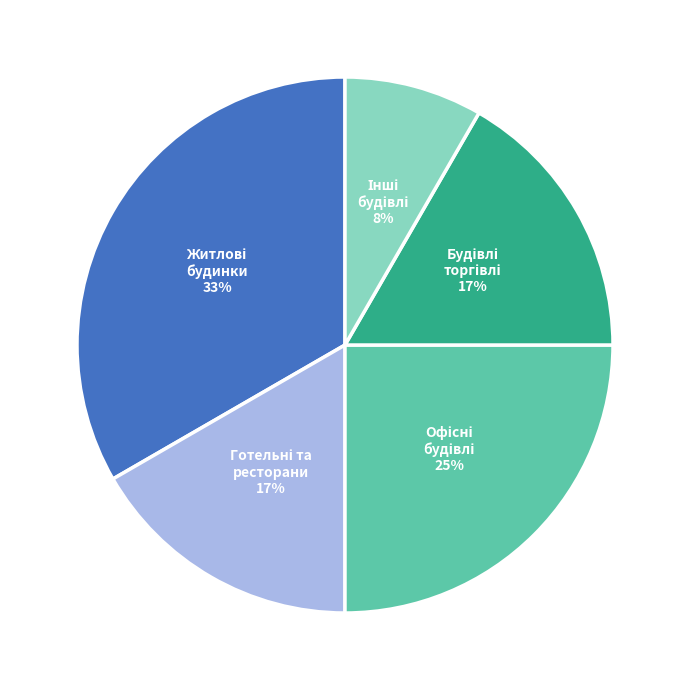

To the nearest percent, what is the average slice percentage?

20%